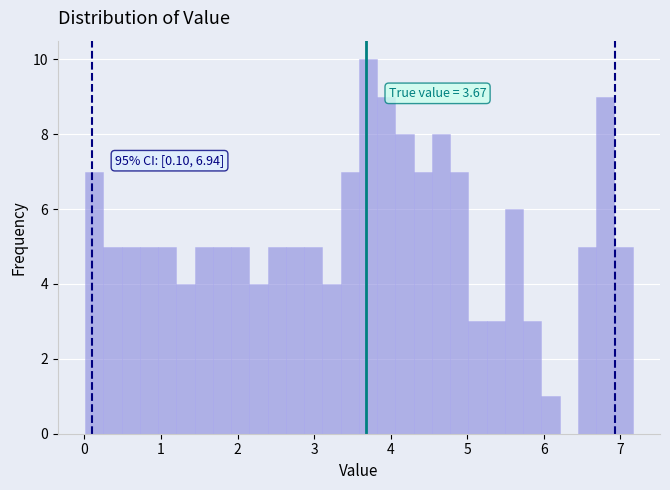

Around what value on the x-axis is the tallest bar? Give the approximate position of its centre, as read against the axis.

3.7